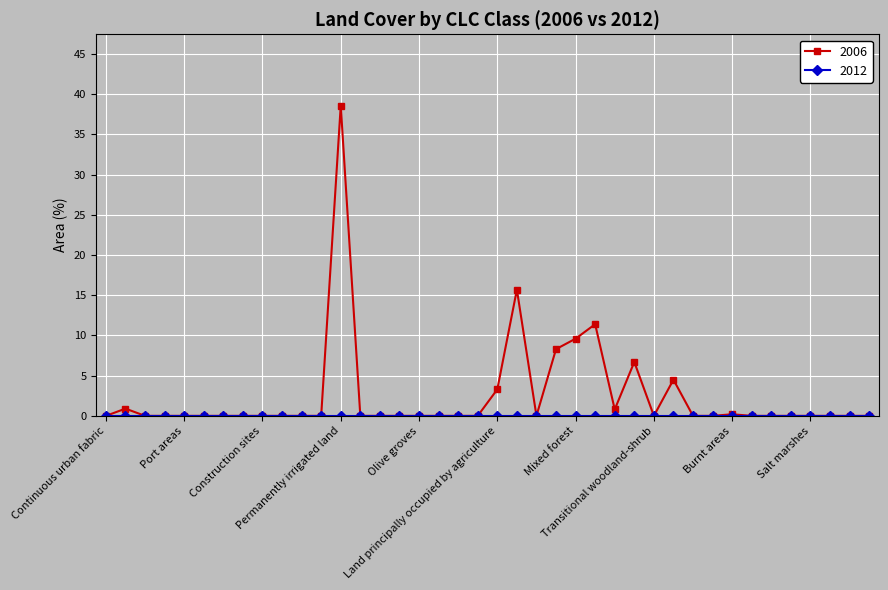

What is the maximum value shown in the chart?

38.6